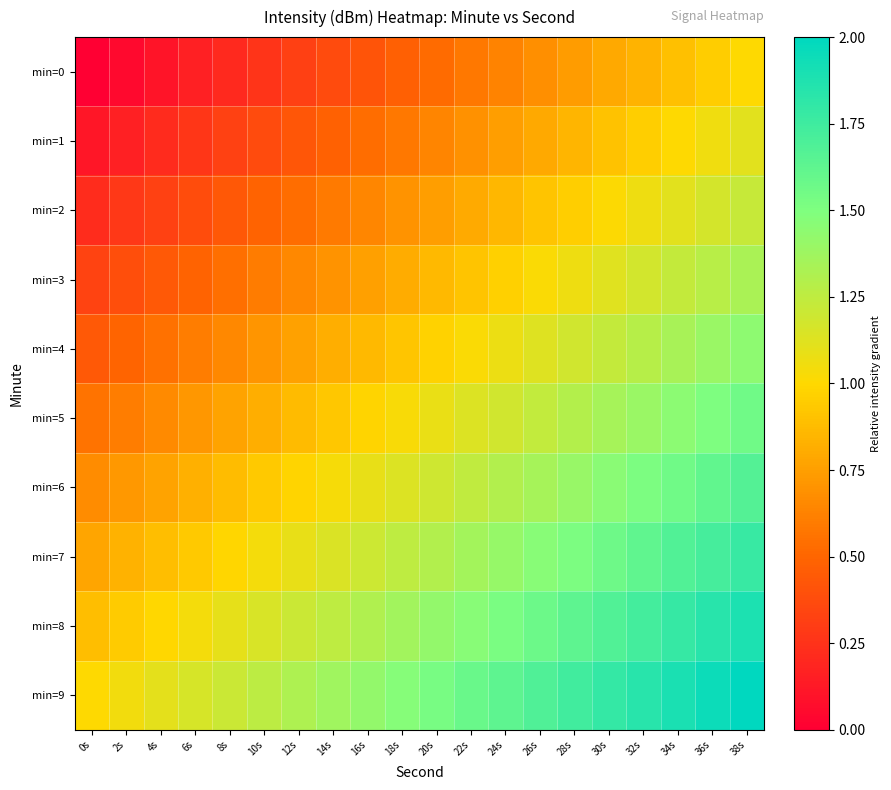

What is the spread (max minus min) of values at 20s?

1.0